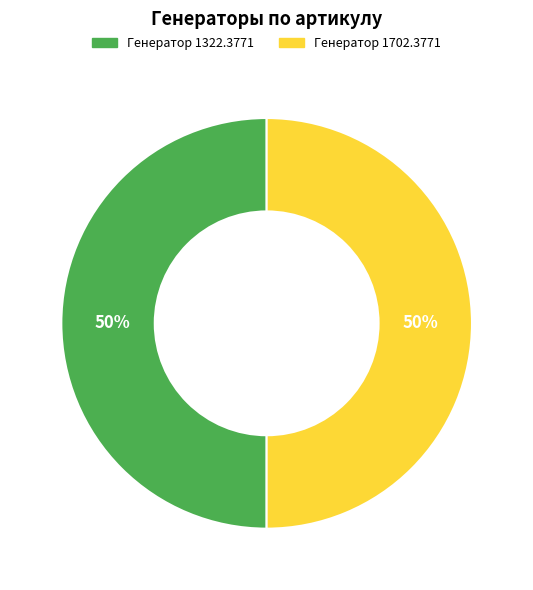

The Генератор 1322.3771 slice represents 50% of the pie. True or false?

True